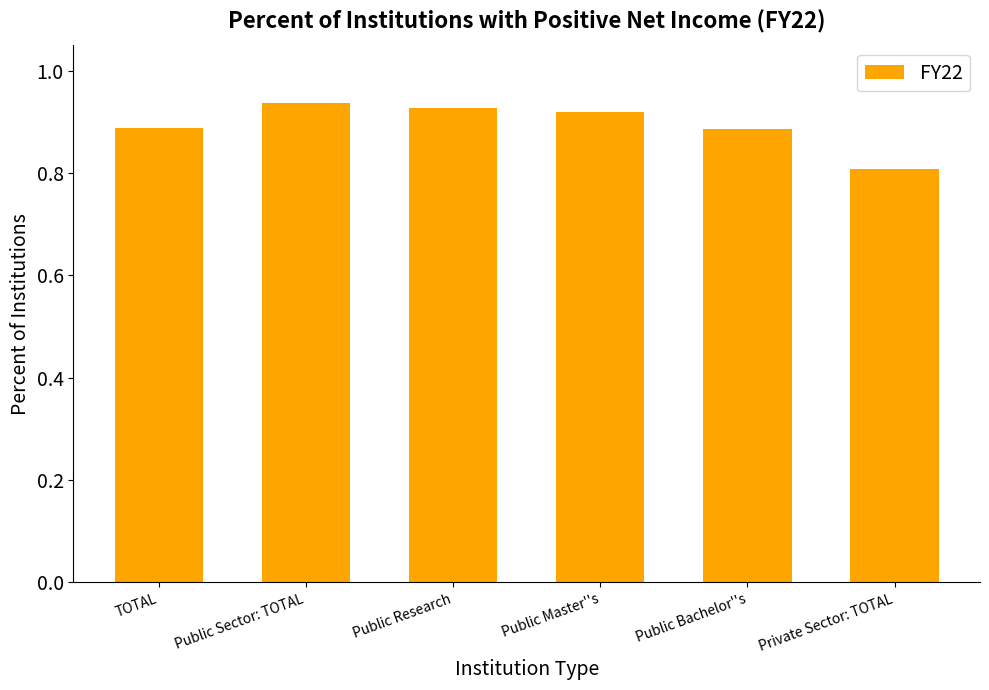

Which category has the lowest value across all series?

Private Sector: TOTAL